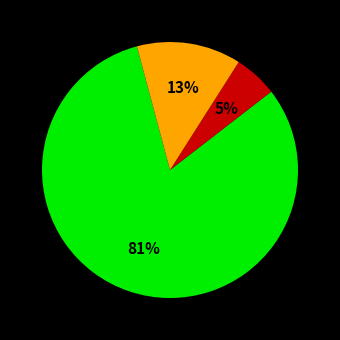

Is there a majority slice in this chart?

Yes